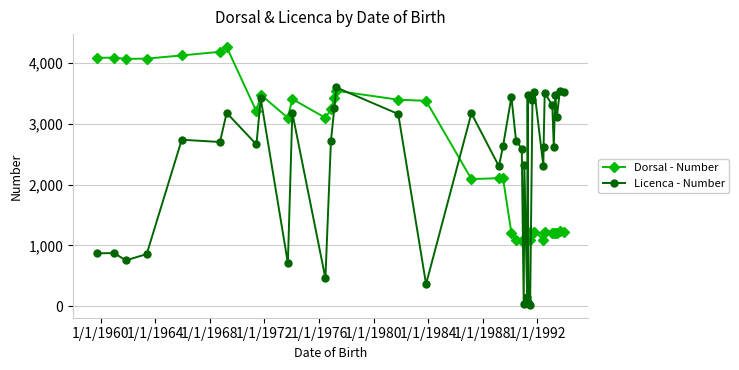

What is the highest value of the Licenca - Number series?

3601